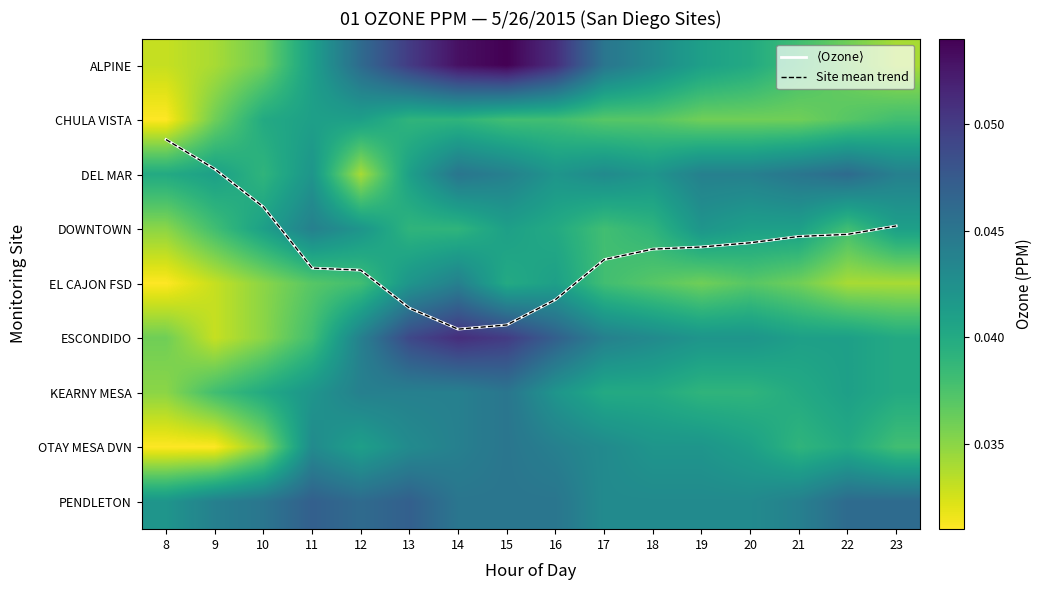

Is it true that PENDLETON equals 0.0 at 22?

False